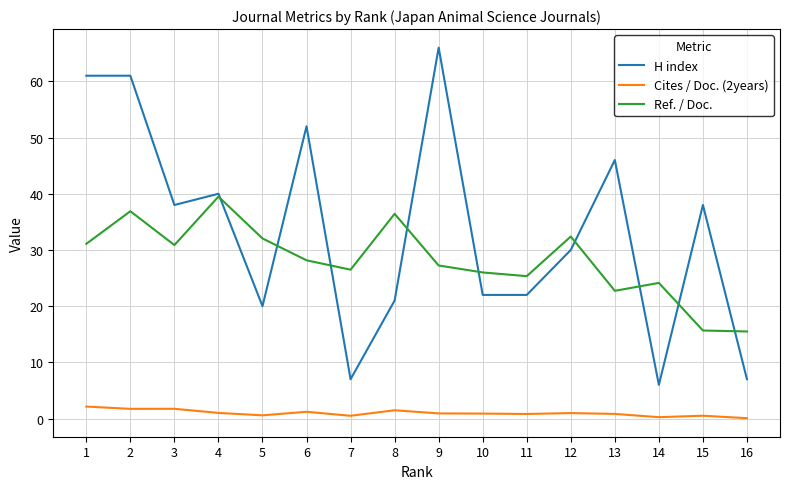

Which category has the highest value in the Ref. / Doc. series?

4